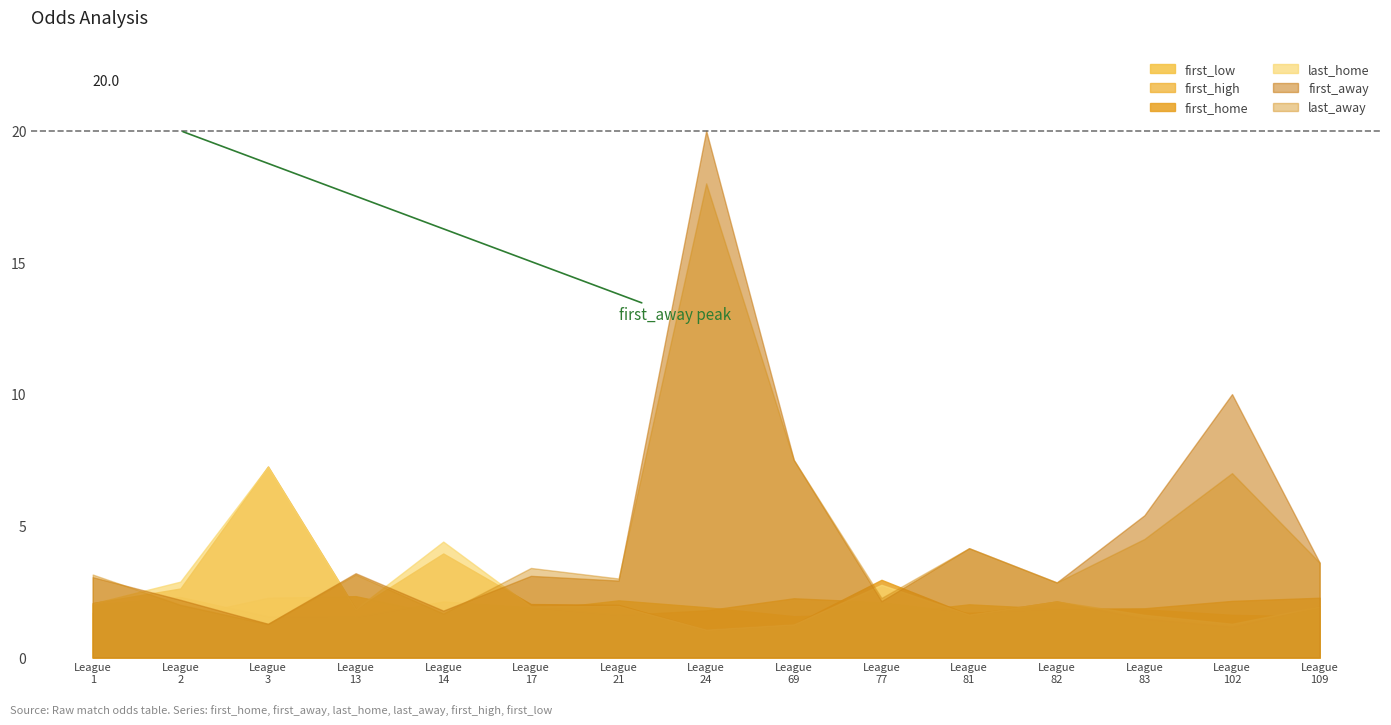

What is the value of the first_home point at the 15th from the left?

1.9